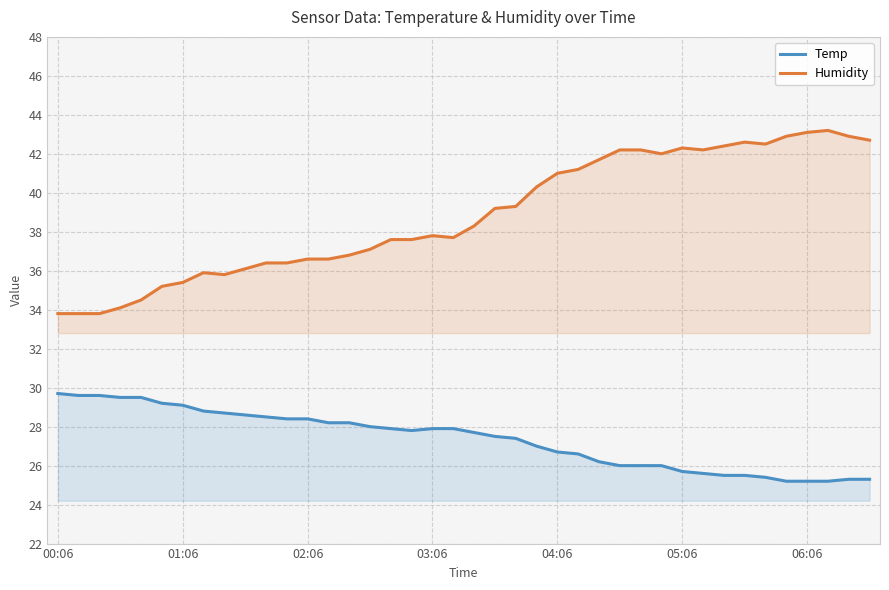

What is the spread (max minus min) of values at 02:06?

8.2